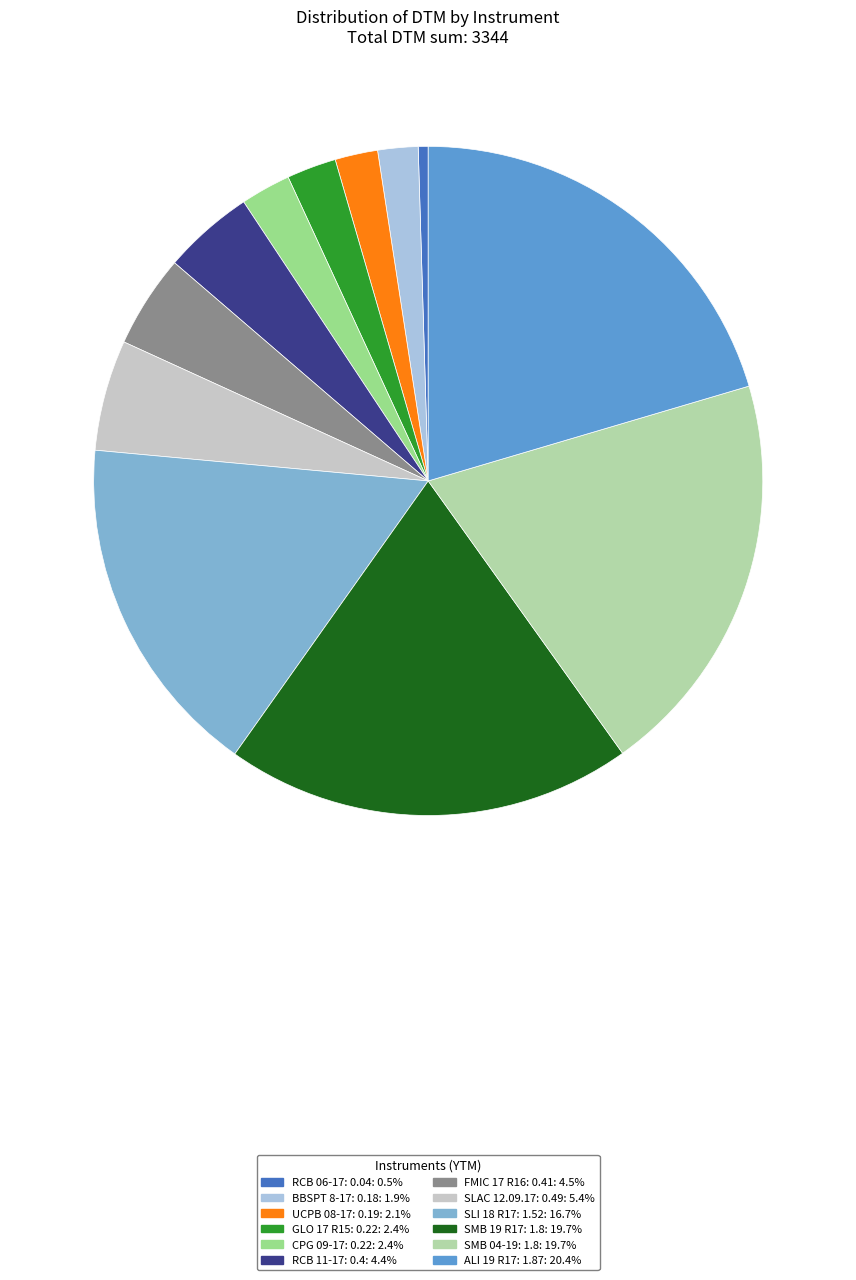

True or false: SLAC 12.09.17: 0.49 accounts for 11% of the total.

False